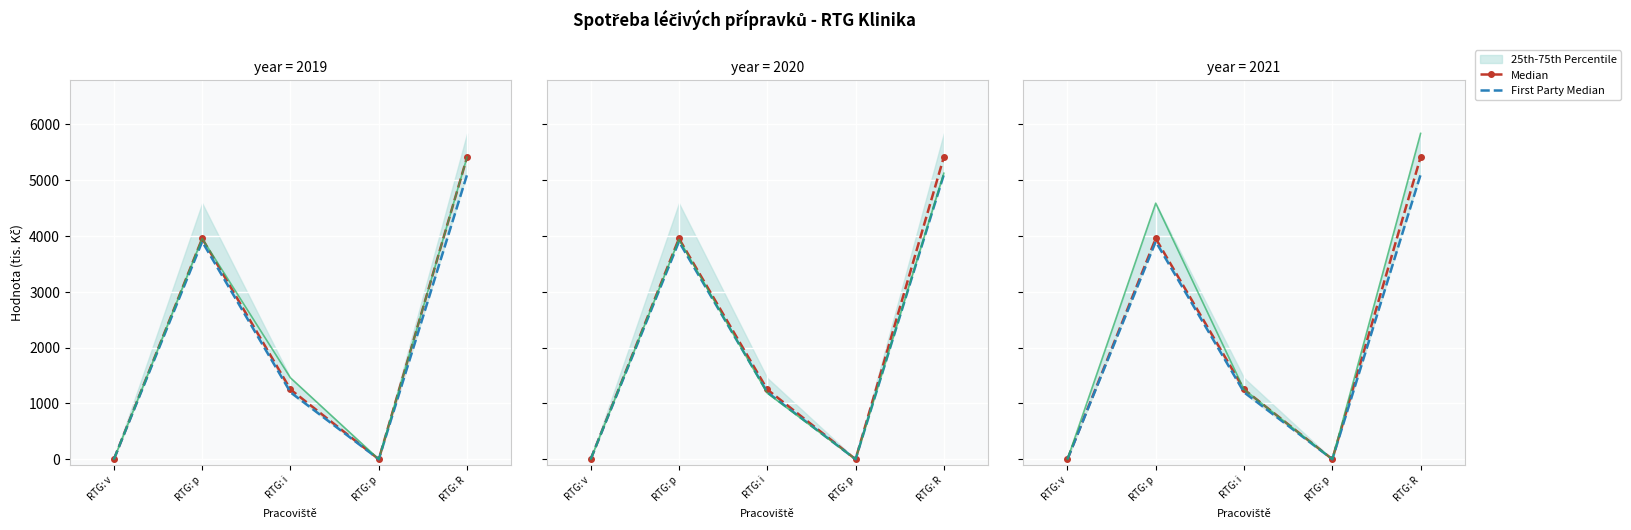

How many interior local peaks does the Median series have?

1